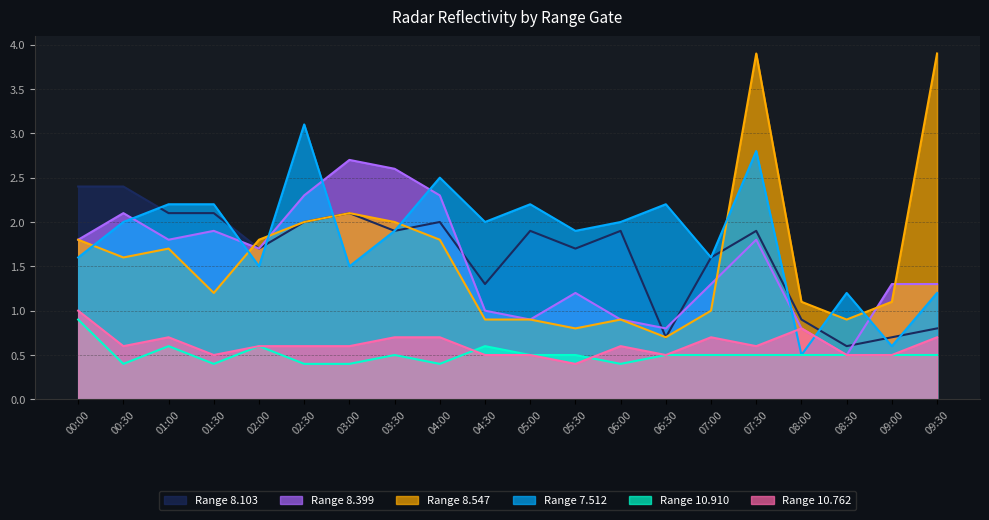

How many values in the 8.103 series exceed 1?

15